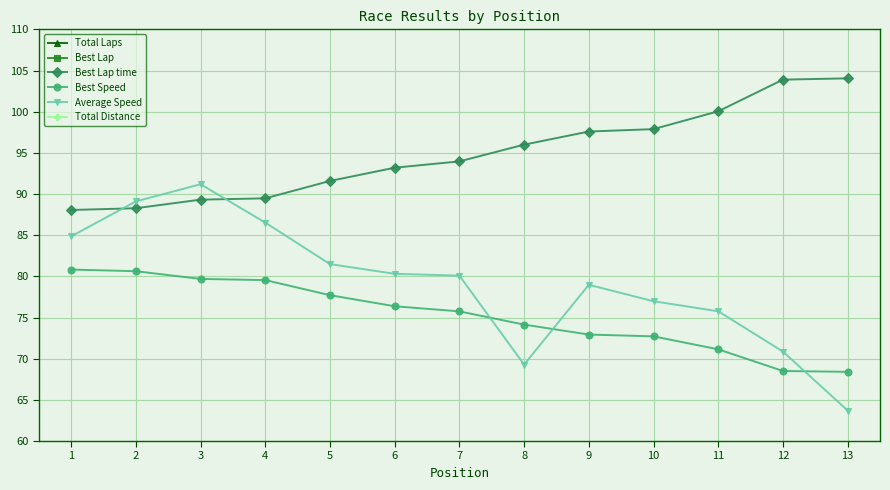

Which series has the widest spread of values?

Average Speed